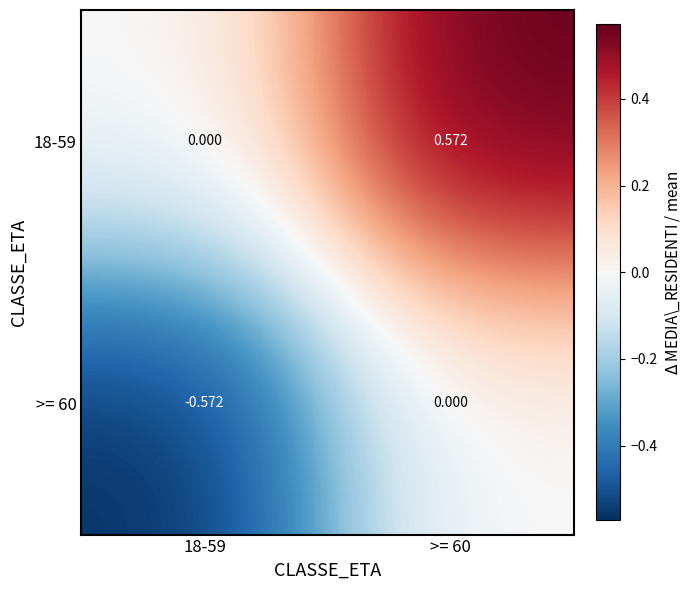

At 18-59, list the series in order from smallest to largest.

>= 60, 18-59